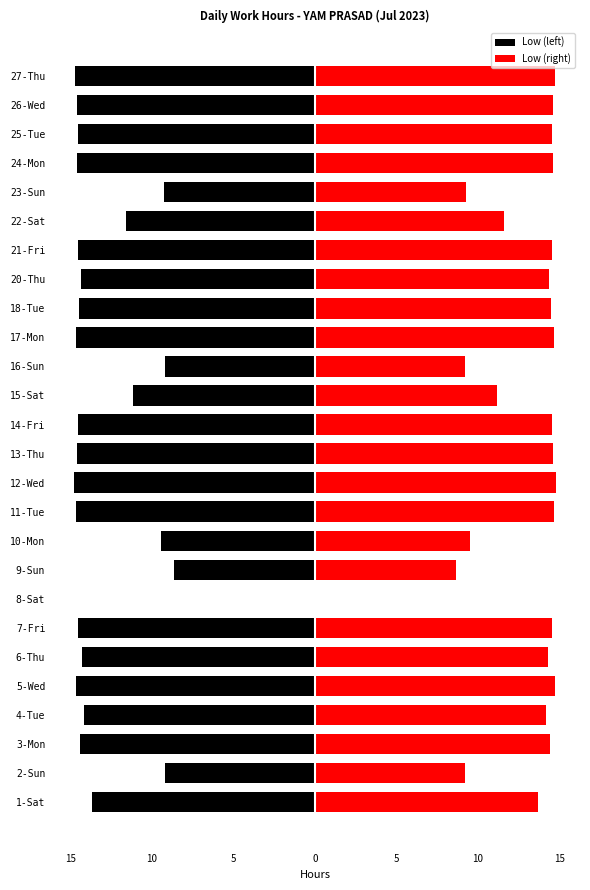

What is the value of the Low (right) bar at the 14th from the left?

14.6